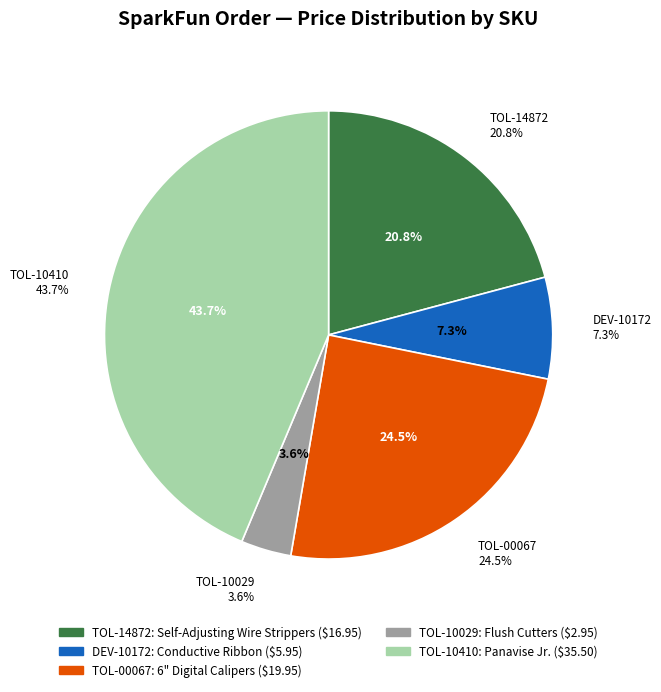

Rank the categories by value from highest to lowest.

Panavise Jr. - Vacuum Base, 6" Digital Calipers, Self-Adjusting Wire Strippers, Conductive Ribbon - 3-Conductor (1 yard), Flush Cutters